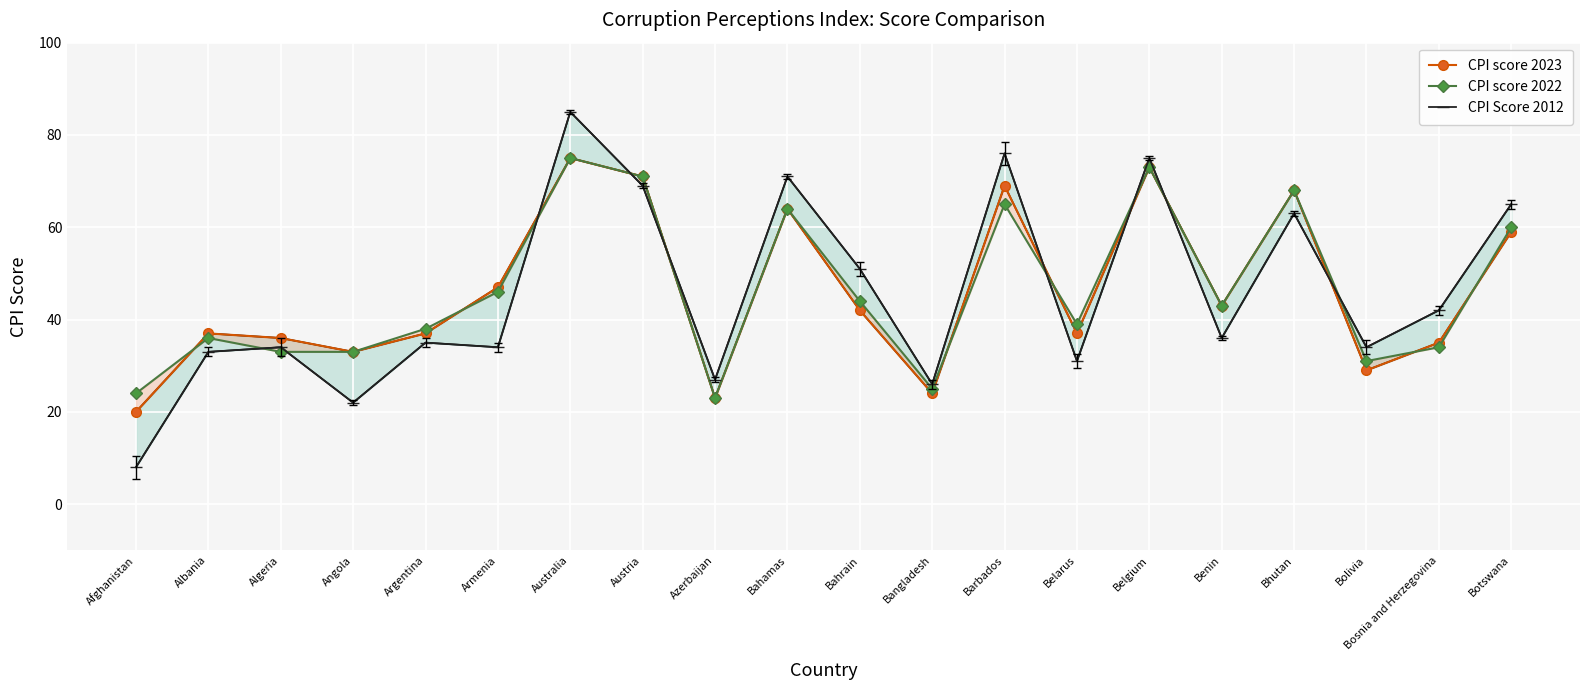

List the labels in order of CPI score 2022 value, largest first.

Australia, Belgium, Austria, Bhutan, Barbados, Bahamas, Botswana, Armenia, Bahrain, Benin, Belarus, Argentina, Albania, Bosnia and Herzegovina, Algeria, Angola, Bolivia, Bangladesh, Afghanistan, Azerbaijan